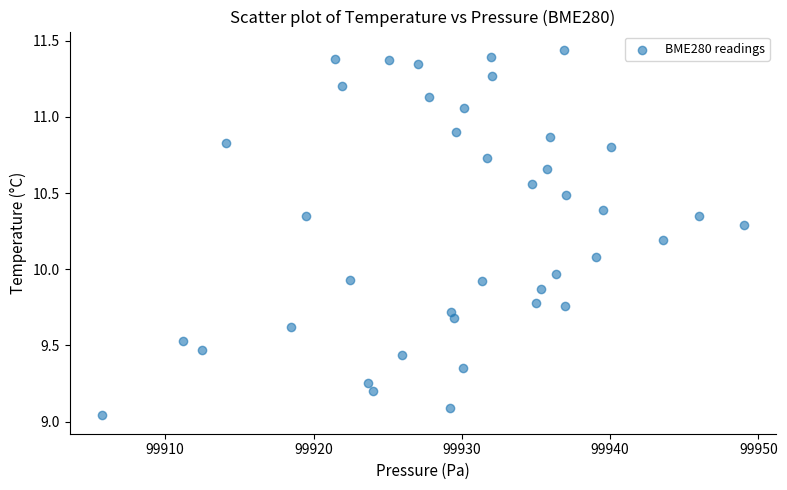

What is the range of Y values (max minus min)?

2.4